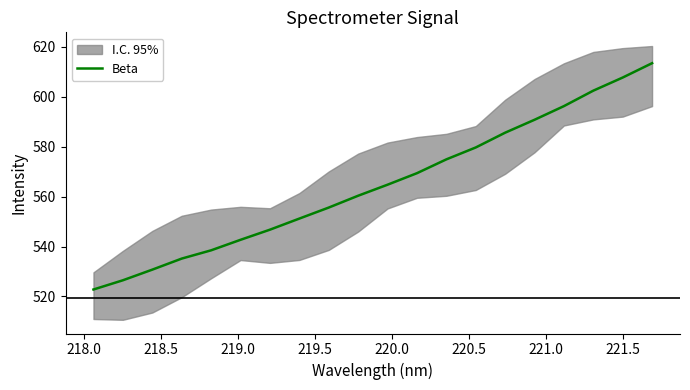

Reading right to left, extract all data points from this chart.

613.5	607.7	602.5	596.3	590.8	585.6	579.7	574.9	569.4	564.8	560.4	555.6	551.2	546.8	542.7	538.5	535.2	530.7	526.5	522.8